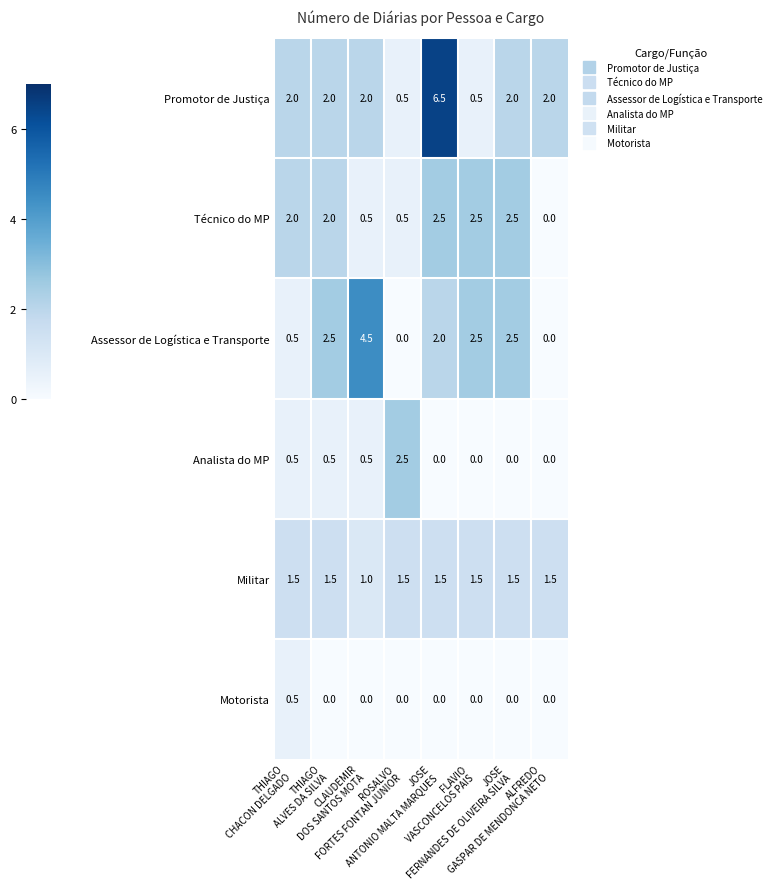

What is the difference between the maximum and minimum values in the Militar series?

0.5